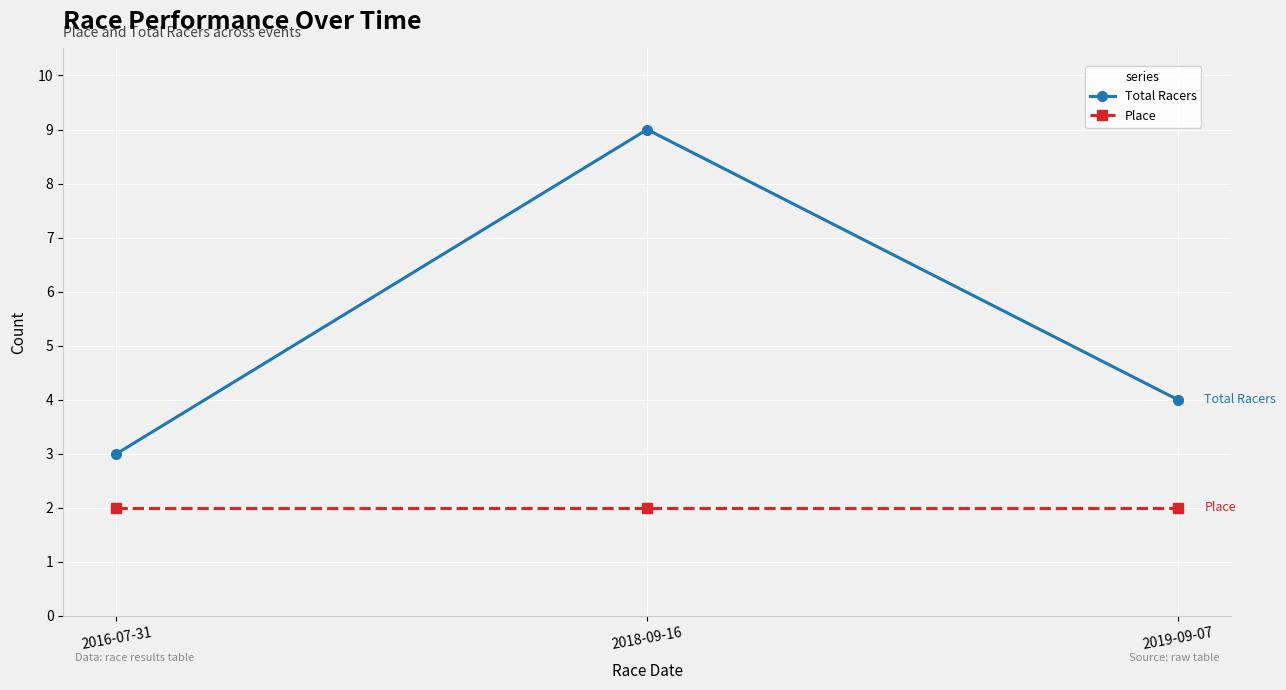

List the series in order of their overall mean, highest first.

Total Racers, Place